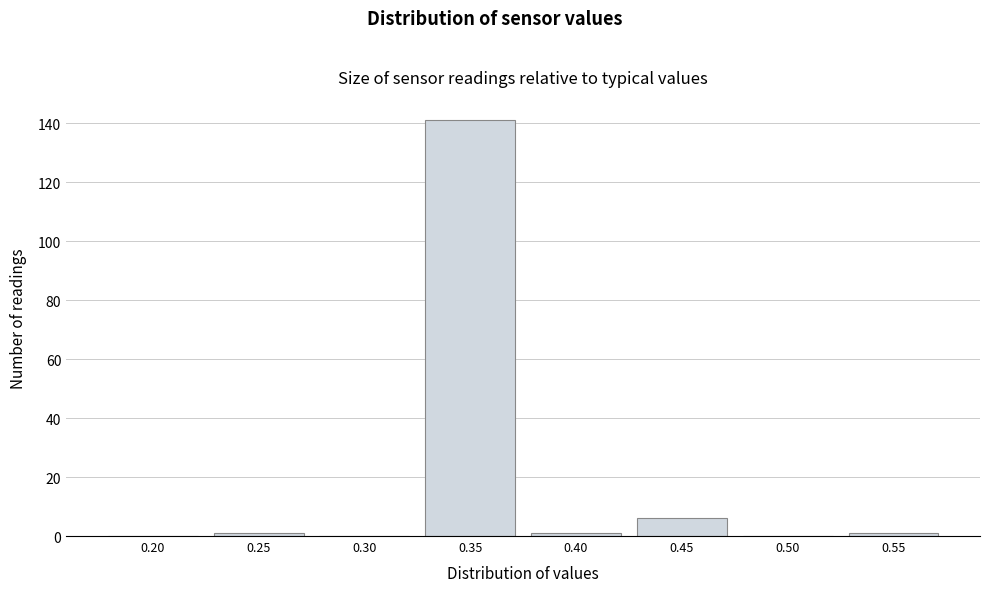

Reading left to right, extract all data points from this chart.

0.20=0	0.25=1	0.30=0	0.35=141	0.40=1	0.45=6	0.50=0	0.55=1